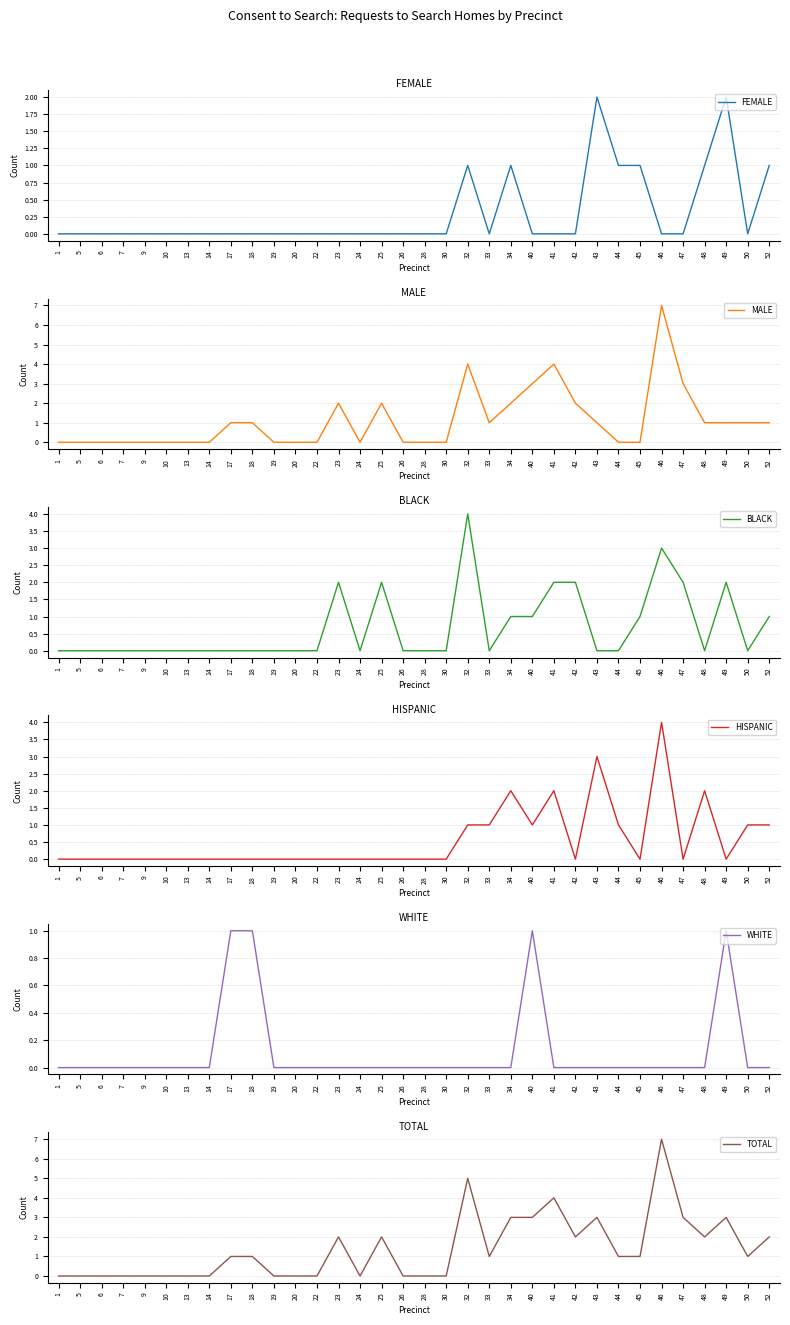

Rank the categories by BLACK value from lowest to highest.

1, 5, 6, 7, 9, 10, 13, 14, 17, 18, 19, 20, 22, 24, 26, 28, 30, 33, 43, 44, 48, 50, 34, 40, 45, 52, 23, 25, 41, 42, 47, 49, 46, 32